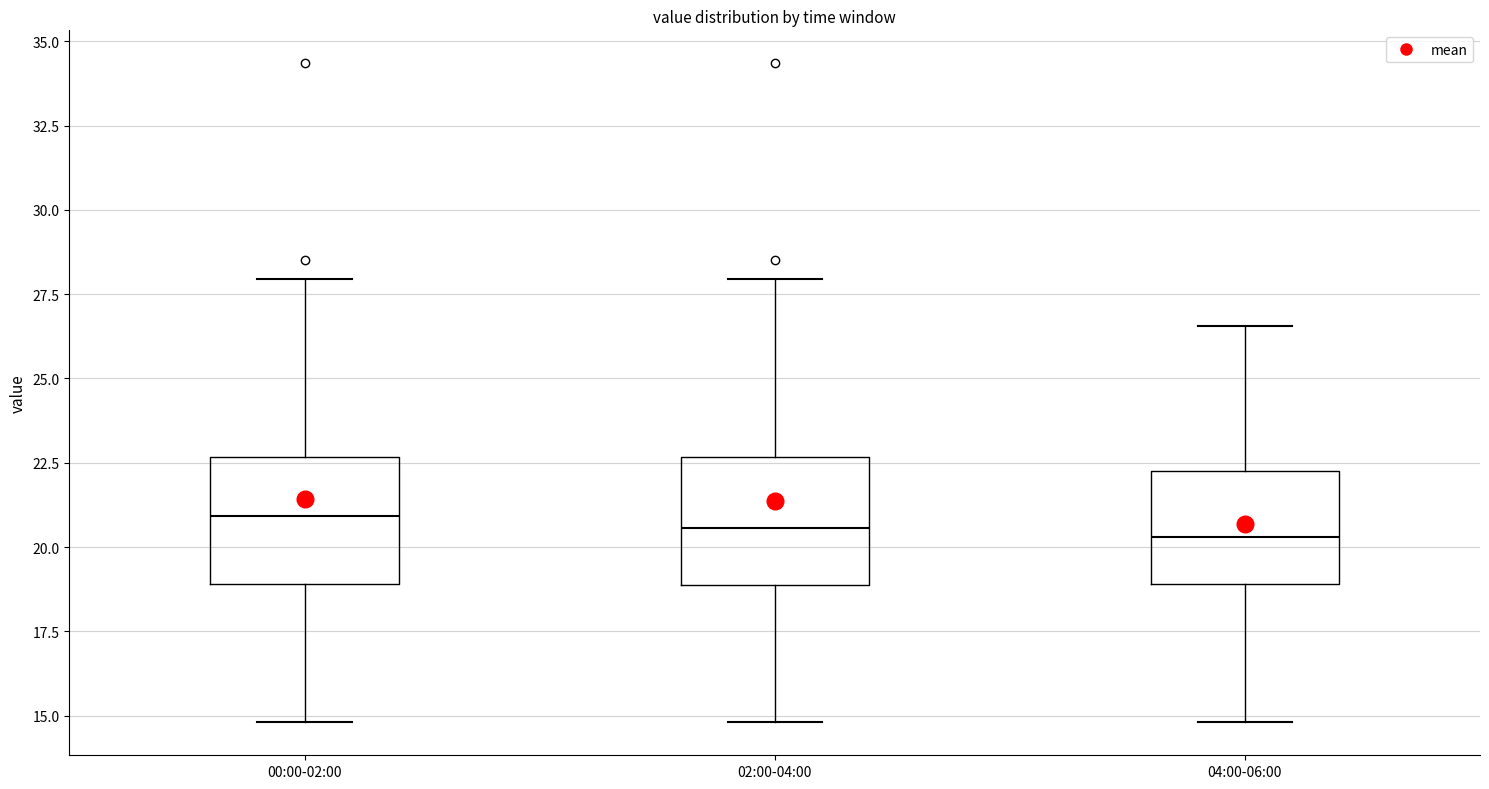

Reading left to right, transcribe this box plot: for each box, give where its median line is, the range the box spans, and where its two whiskers end, as read against the y-axis. The values are not printed on the chart, so give them approximately, as read against the axis.

00:00-02:00: median 21.0, box 19.0 to 22.5, whiskers 15.0 to 28.0
02:00-04:00: median 20.5, box 19.0 to 22.5, whiskers 15.0 to 28.0
04:00-06:00: median 20.5, box 19.0 to 22.5, whiskers 15.0 to 26.5